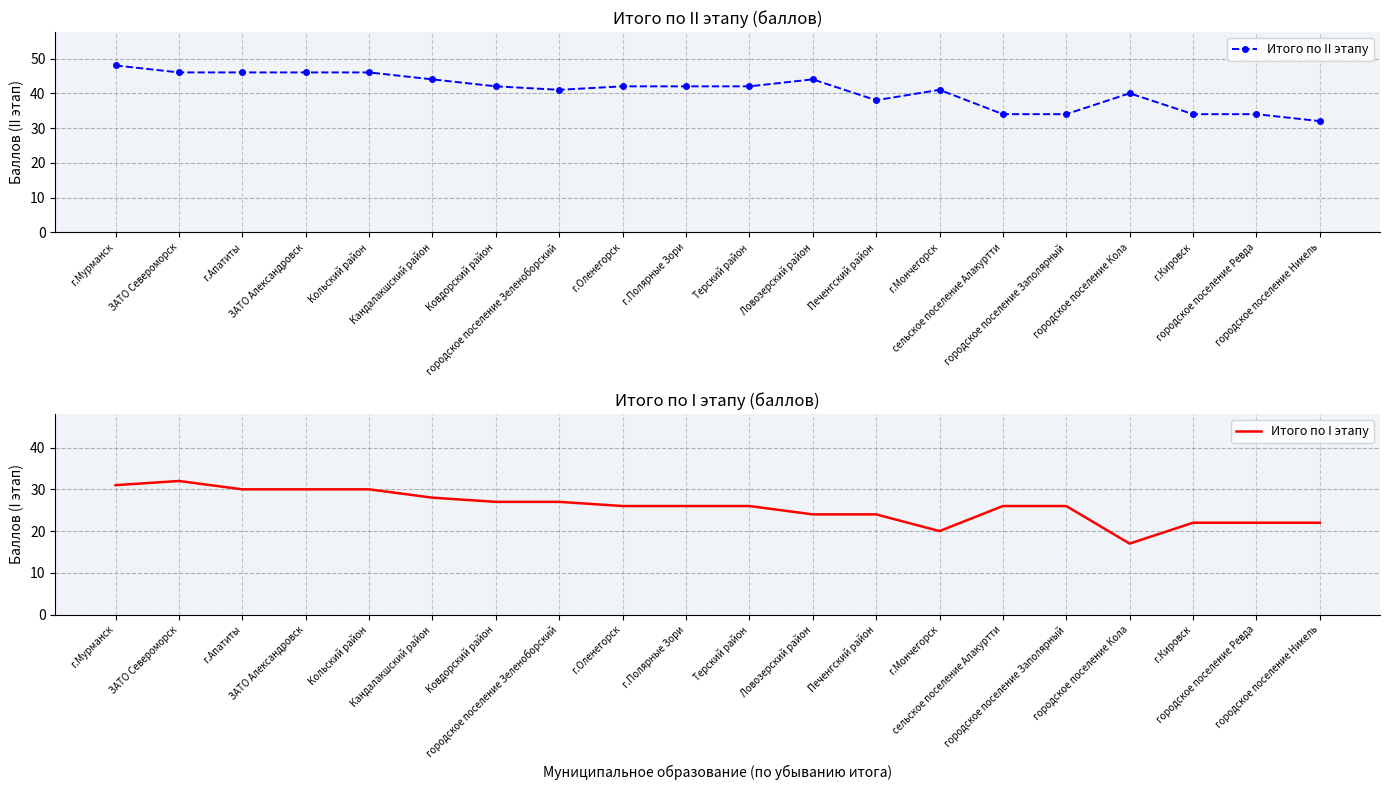

Which series has the widest spread of values?

Итого по II этапу